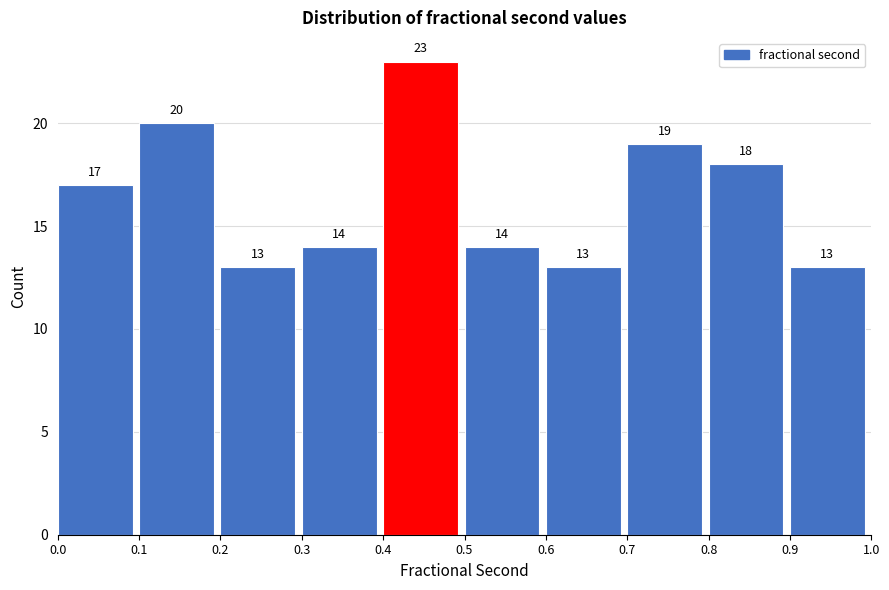

Reading left to right, list every bar in this chart as the range it spans on the x-axis followed by its height.

0.0 to 0.1: 17
0.1 to 0.2: 20
0.2 to 0.3: 13
0.3 to 0.4: 14
0.4 to 0.5: 23
0.5 to 0.6: 14
0.6 to 0.7: 13
0.7 to 0.8: 19
0.8 to 0.9: 18
0.9 to 1.0: 13